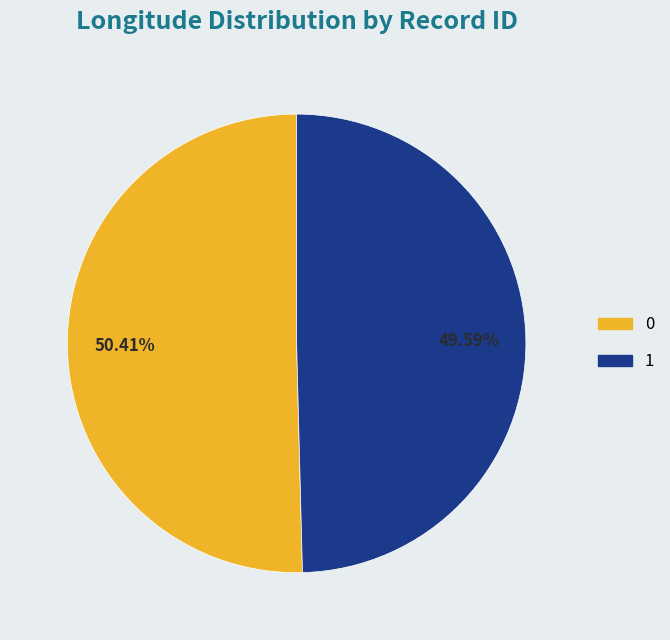

Does 0 account for over 50% of the chart?

Yes